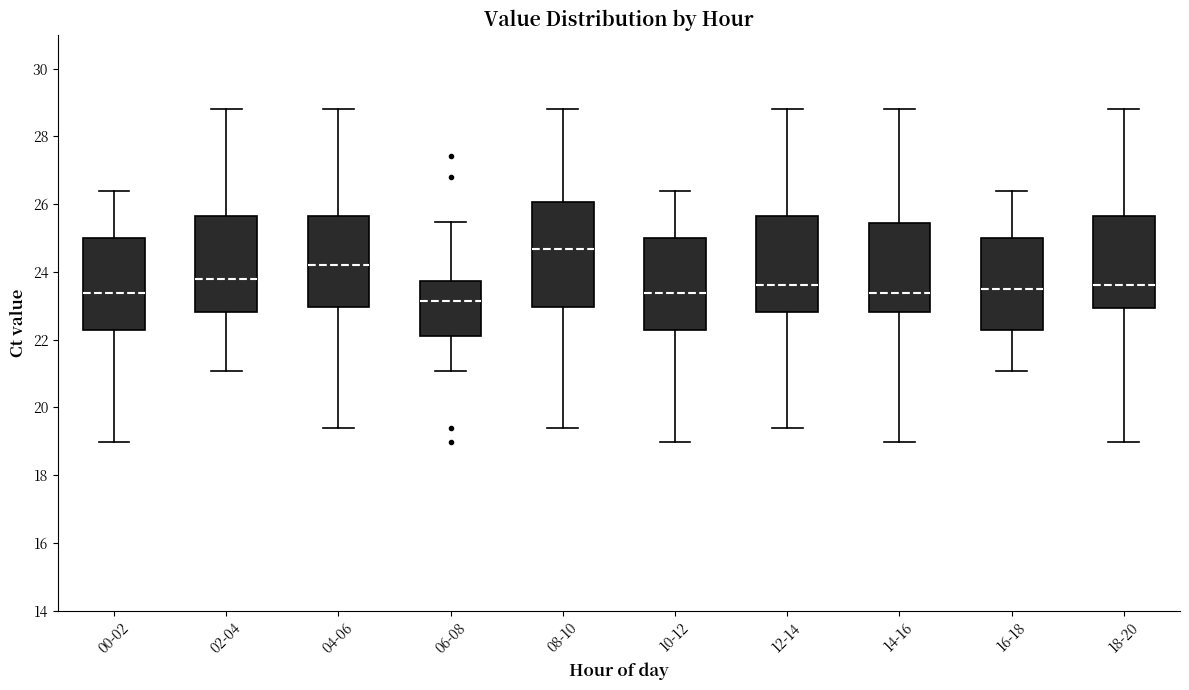

Where is the upper edge of the box for 18-20 on the y-axis? The values are not printed on the chart, so give them approximately, as read against the axis.

25.6